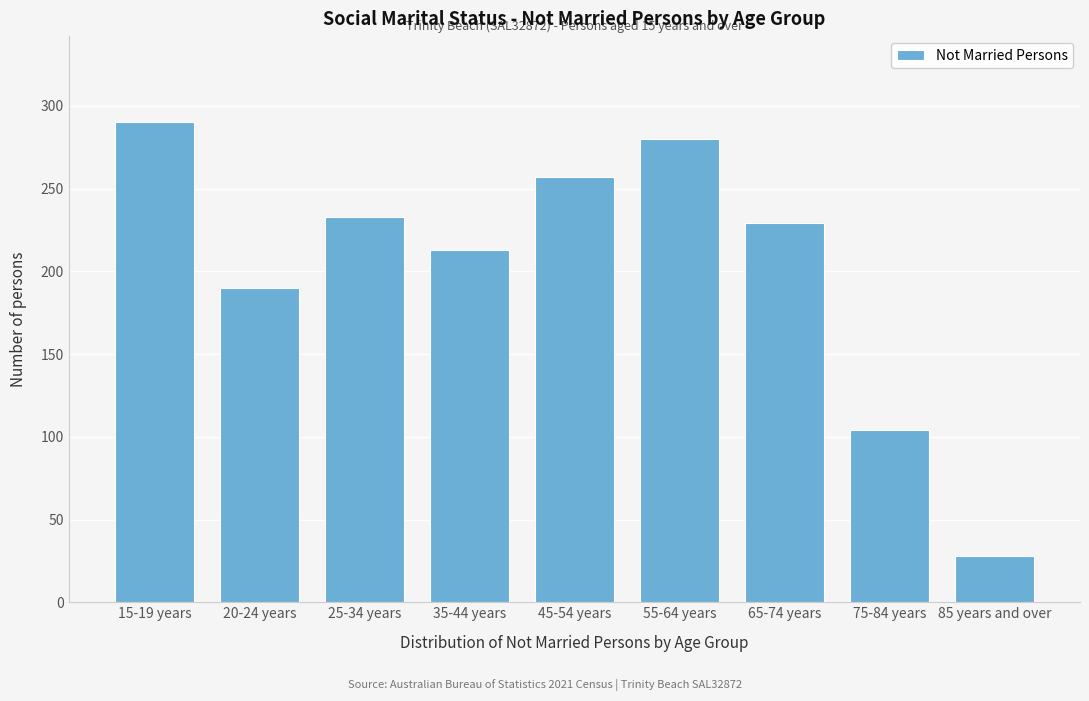

Reading left to right, transcribe all the data shown in this chart.

290	190	233	213	257	280	229	104	28